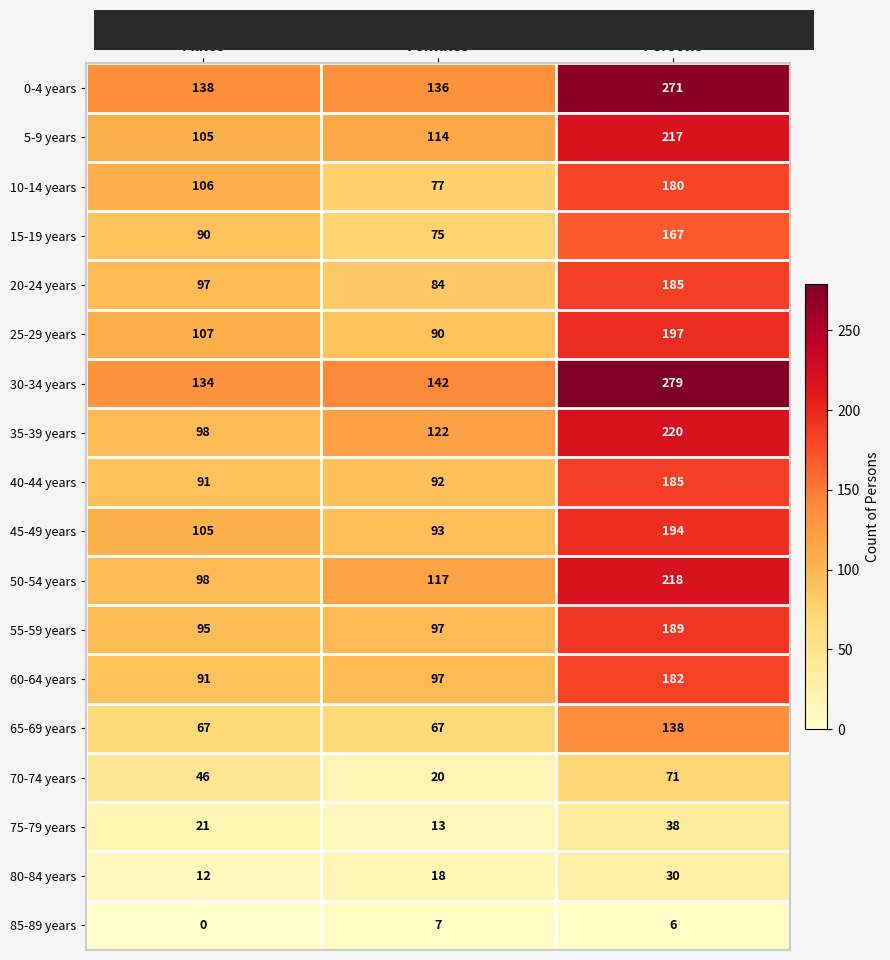

Read the 45-49 years value at Males, to the nearest 50.

100